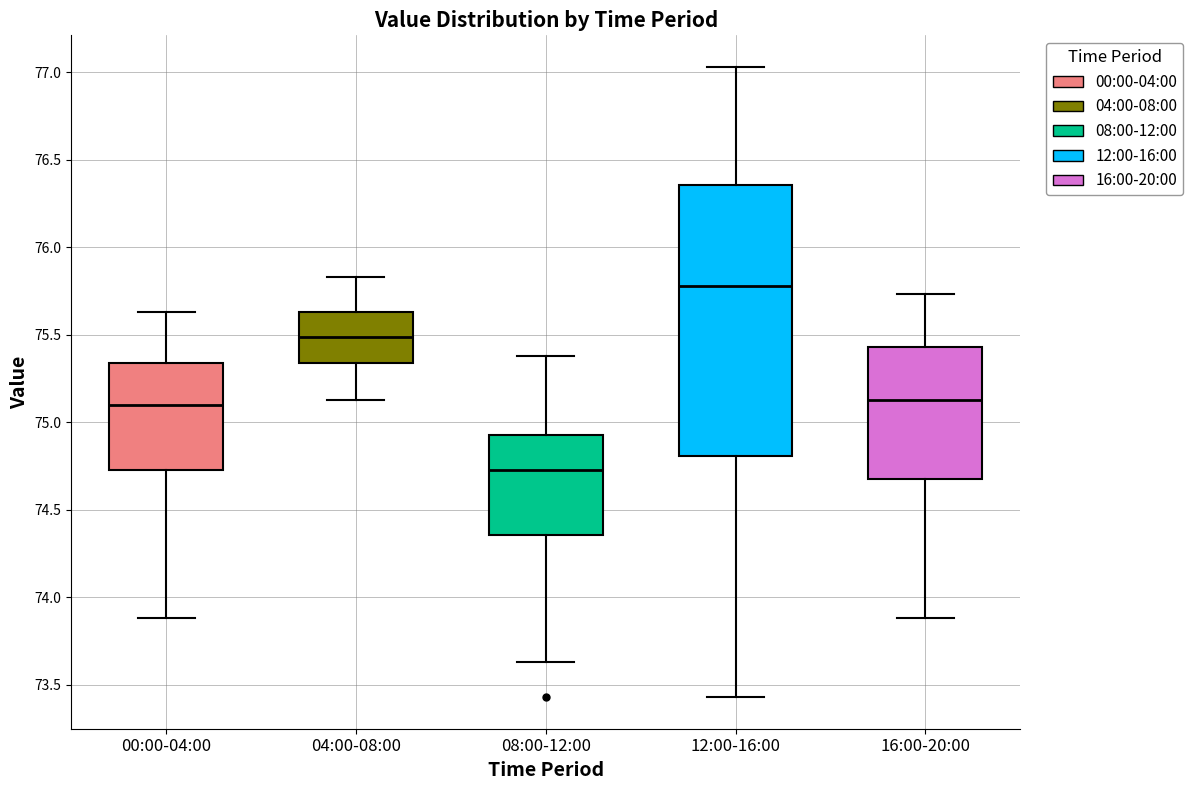

Reading left to right, transcribe this box plot: for each box, give where its median line is, the range the box spans, and where its two whiskers end, as read against the y-axis. The values are not printed on the chart, so give them approximately, as read against the axis.

00:00-04:00: median 75.10, box 74.75 to 75.35, whiskers 73.90 to 75.65
04:00-08:00: median 75.50, box 75.35 to 75.65, whiskers 75.15 to 75.85
08:00-12:00: median 74.75, box 74.35 to 74.95, whiskers 73.65 to 75.40
12:00-16:00: median 75.80, box 74.80 to 76.35, whiskers 73.45 to 77.05
16:00-20:00: median 75.15, box 74.70 to 75.45, whiskers 73.90 to 75.75